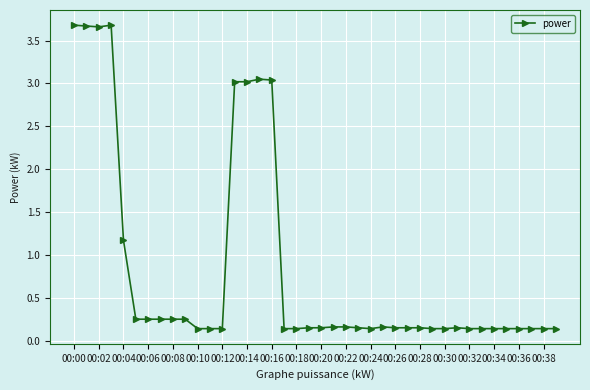

What is the difference between the maximum and second lowest values?

3.5